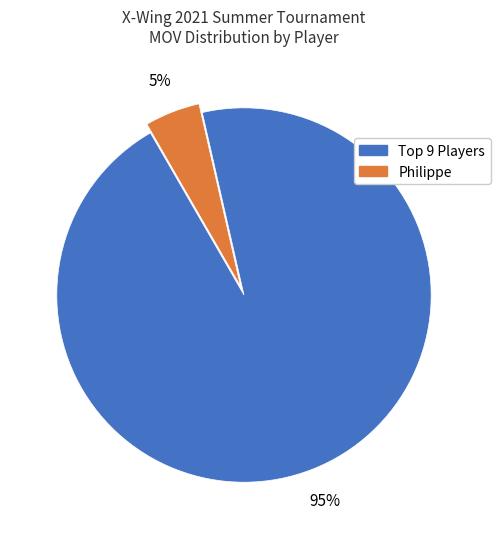

To the nearest percent, what is the average slice percentage?

50%